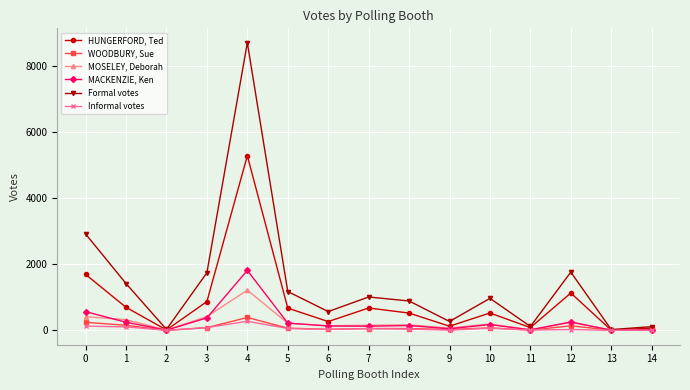

At which category does MOSELEY, Deborah reach its first local valley?

2